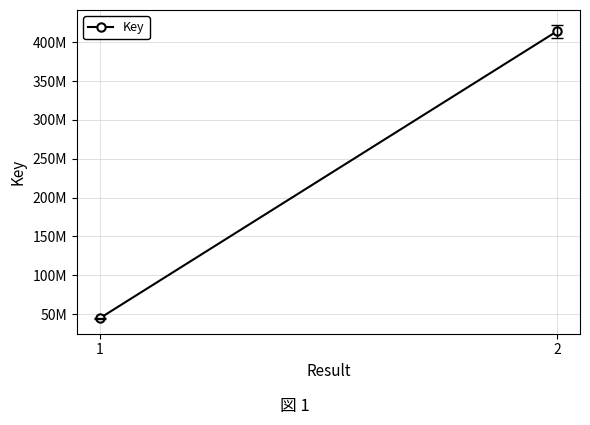

Read the value at 2.

414137928